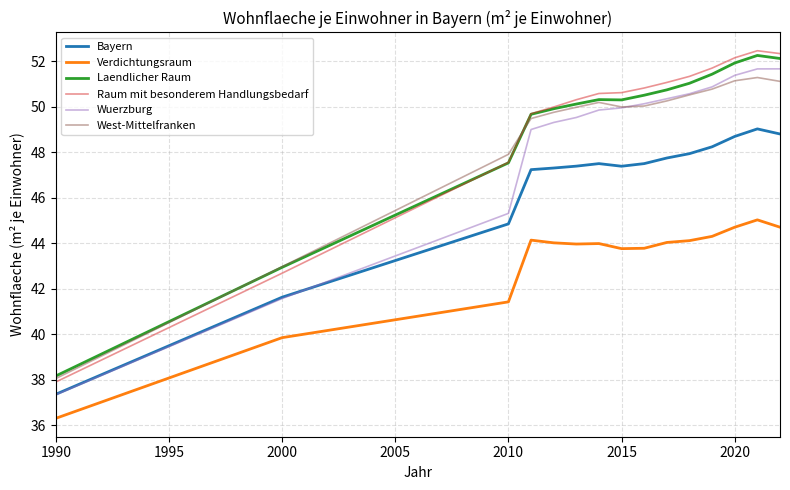

Which series has the widest spread of values?

Raum mit besonderem Handlungsbedarf